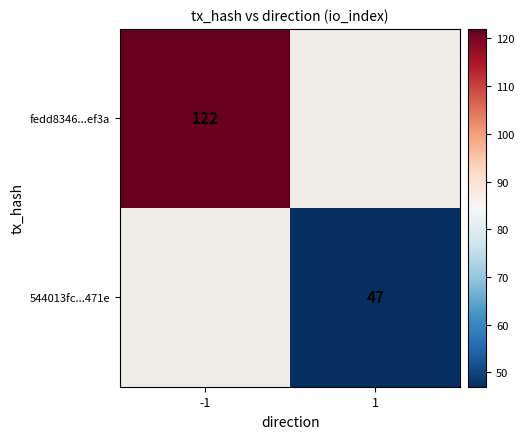

How many data points does each series have?

2